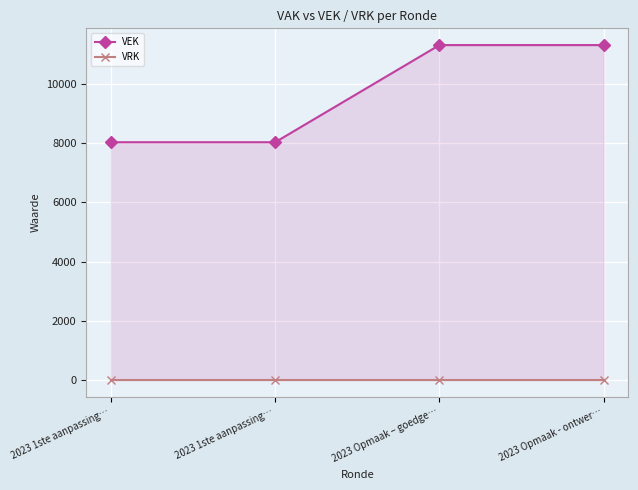

How many data points in VEK are less than 11307?

2